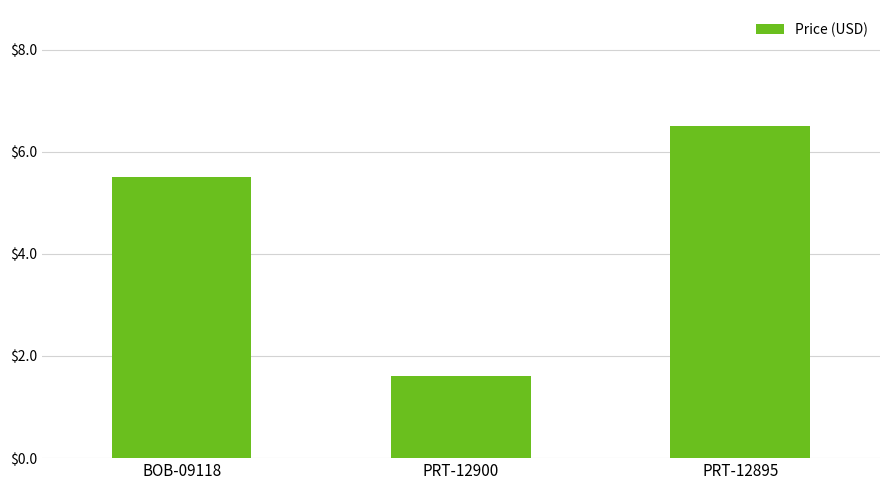

What is the label of the 3rd bar from the right?

BOB-09118